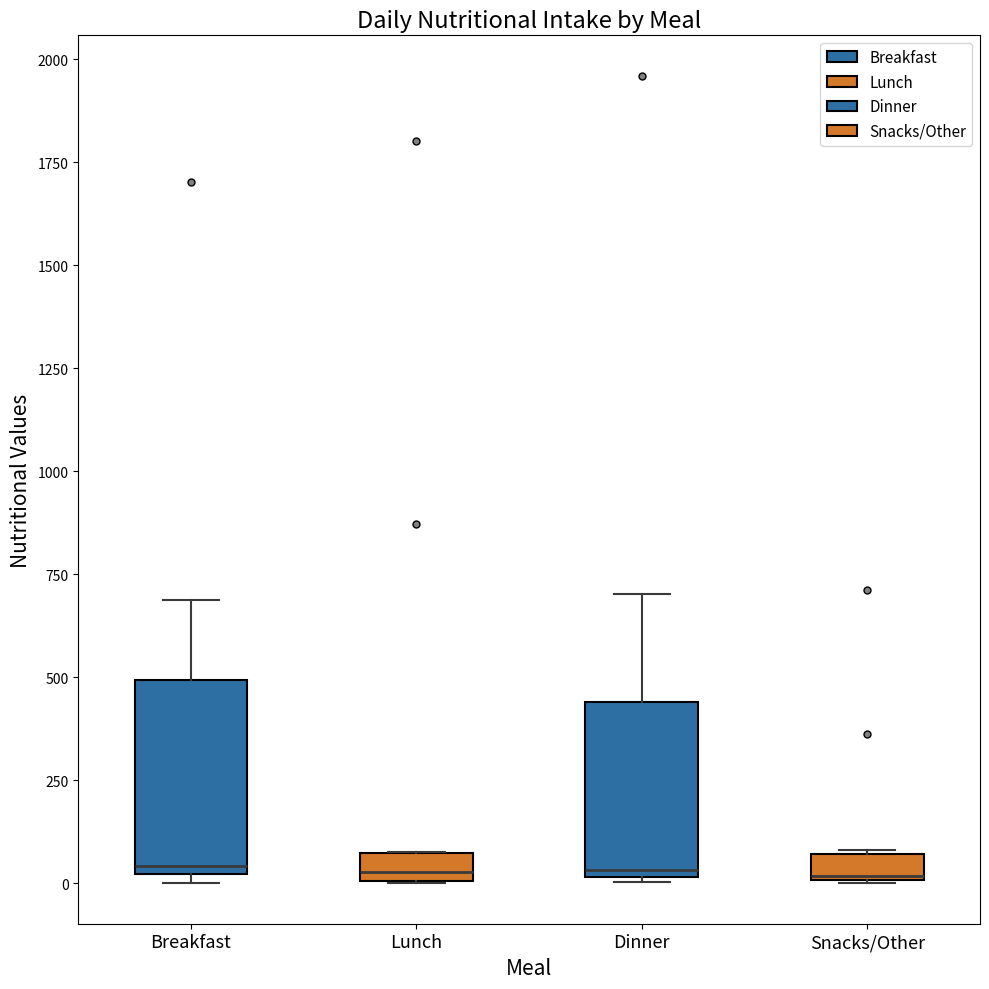

Where is the upper edge of the box for Dinner on the y-axis? The values are not printed on the chart, so give them approximately, as read against the axis.

450